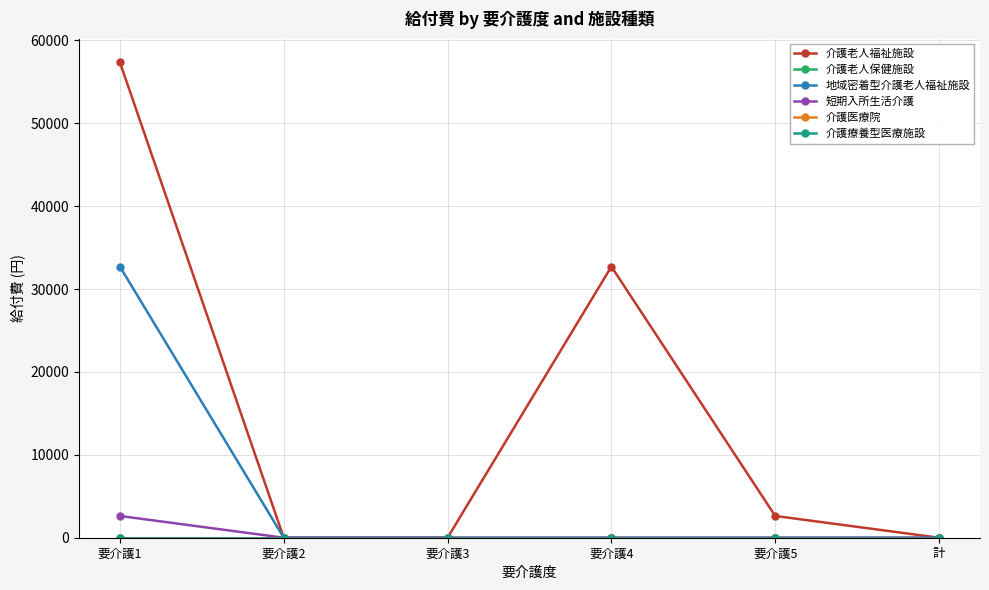

Rank the series by their maximum value, from lowest to highest.

介護老人保健施設, 介護医療院, 介護療養型医療施設, 短期入所生活介護, 地域密着型介護老人福祉施設, 介護老人福祉施設